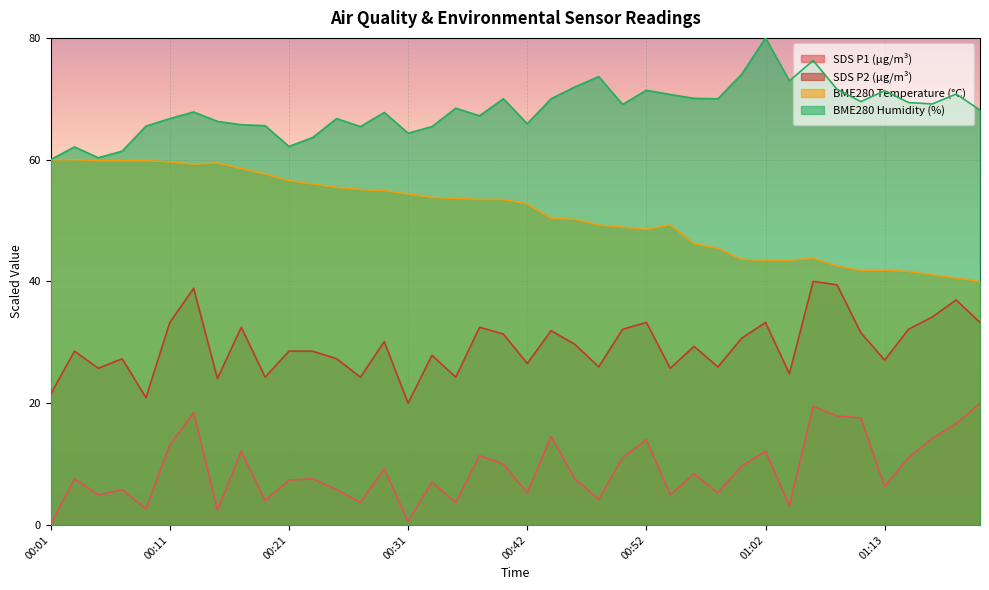

Does the chart display data point markers on the line(s)?

No